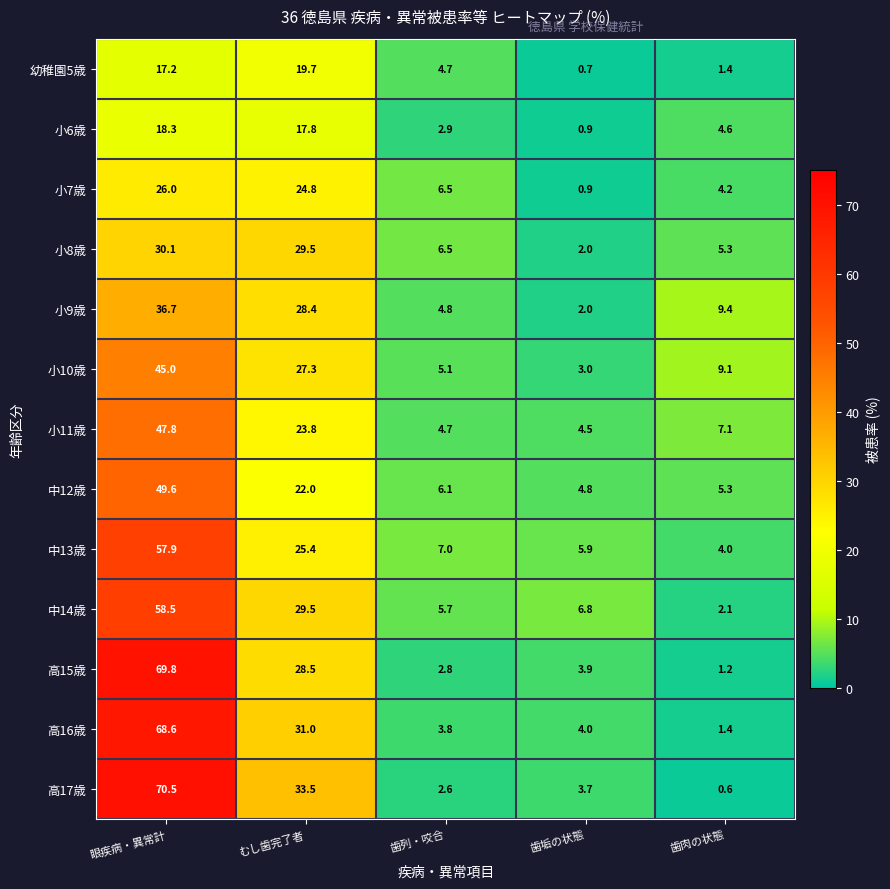

What is the greatest value displayed?

70.5